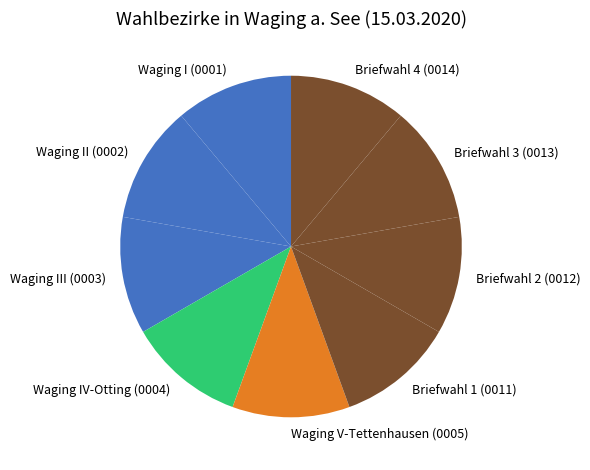

Approximately how many times larger is the value at Briefwahl 1 (0011) compared to Waging III (0003)?

1.0